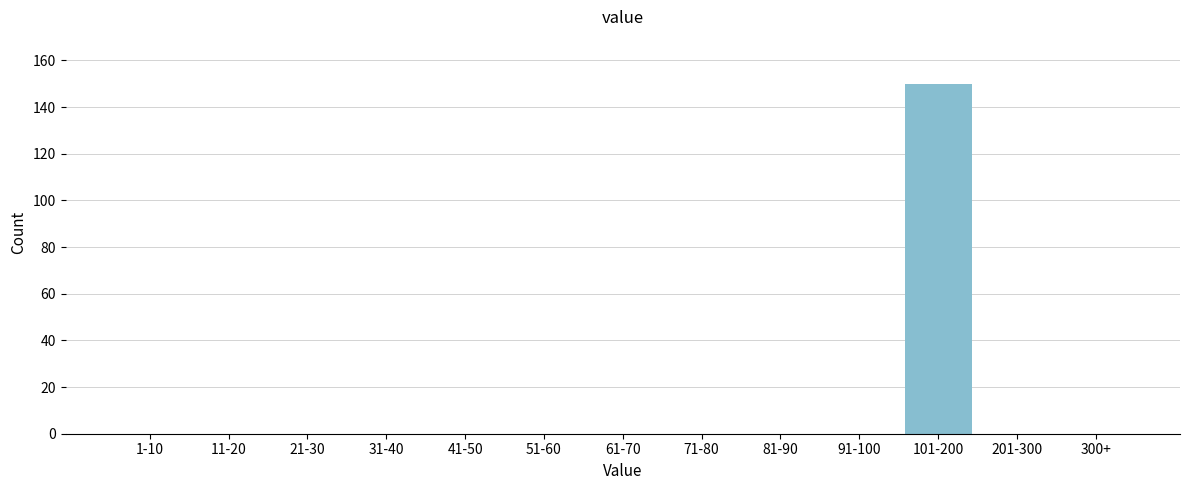

Reading right to left, what are all the values shown in this chart?

300+=0	201-300=0	101-200=150	91-100=0	81-90=0	71-80=0	61-70=0	51-60=0	41-50=0	31-40=0	21-30=0	11-20=0	1-10=0